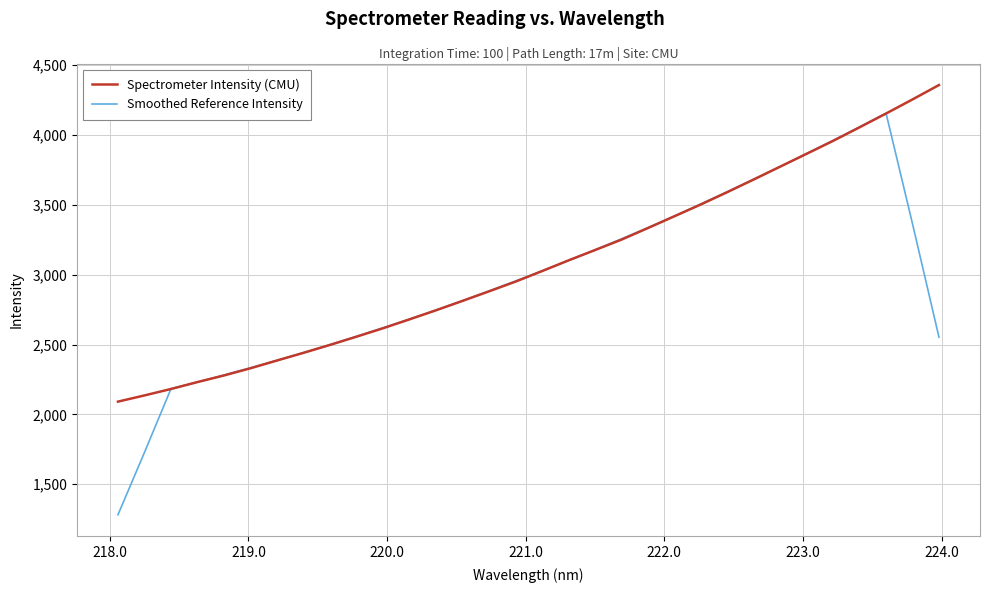

List the series in order of their peak value, highest first.

Spectrometer Intensity (CMU), Smoothed Reference Intensity